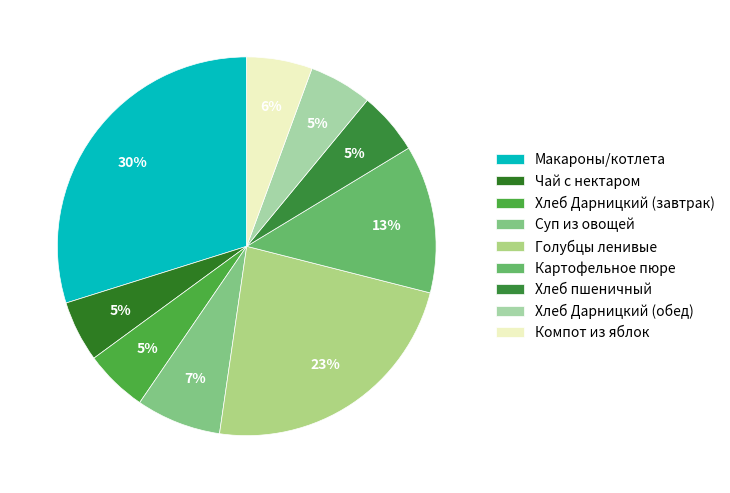

What percentage do Чай с нектаром and Хлеб Дарницкий (обед) together represent?

10.6%